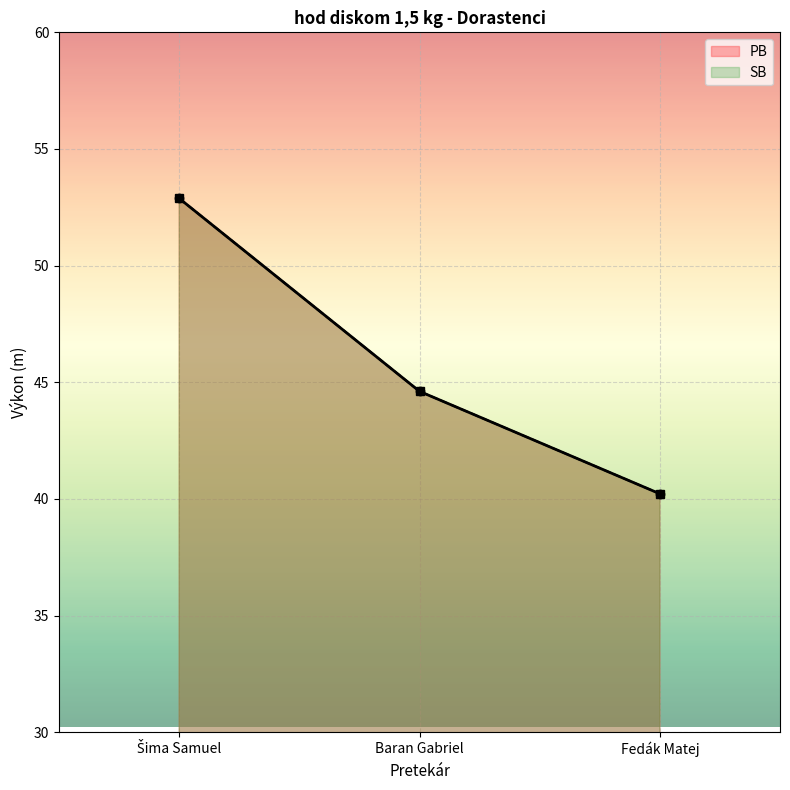

Reading left to right, extract all data points from this chart.

PB: Šima Samuel=52.9	Baran Gabriel=44.6	Fedák Matej=40.2
SB: Šima Samuel=52.9	Baran Gabriel=44.6	Fedák Matej=40.2